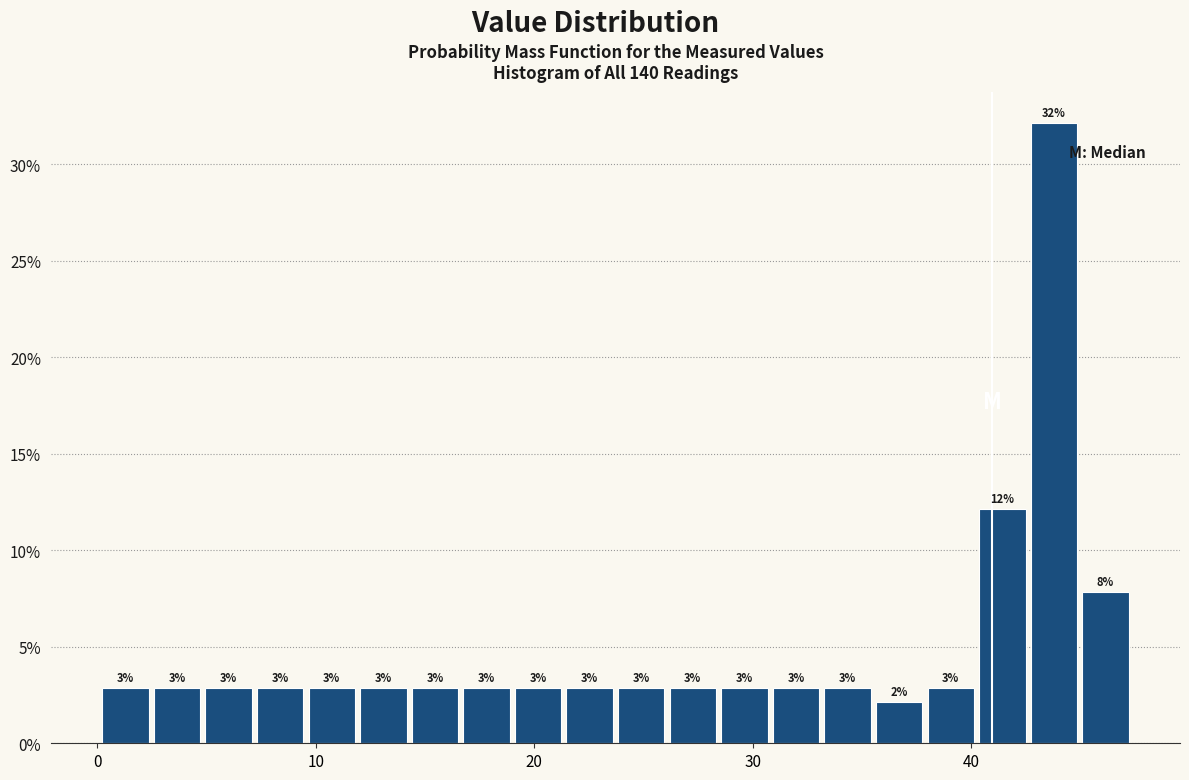

Around what value on the x-axis is the tallest bar? Give the approximate position of its centre, as read against the axis.

44